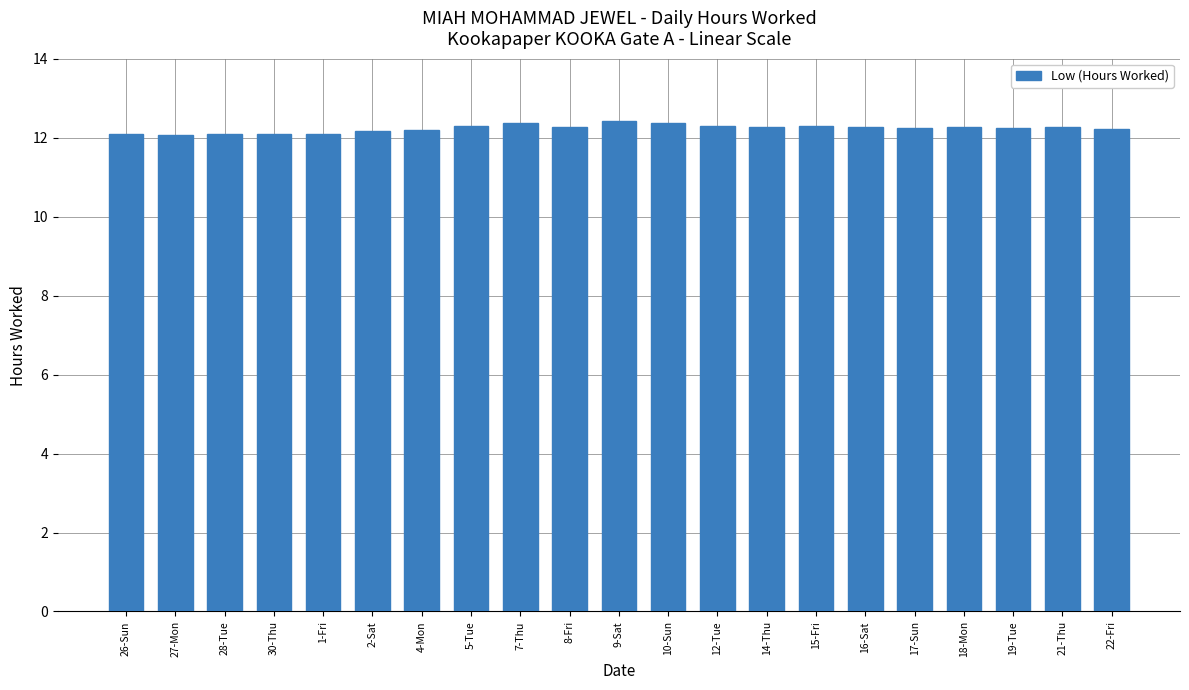

Count the number of categories in the chart.

21